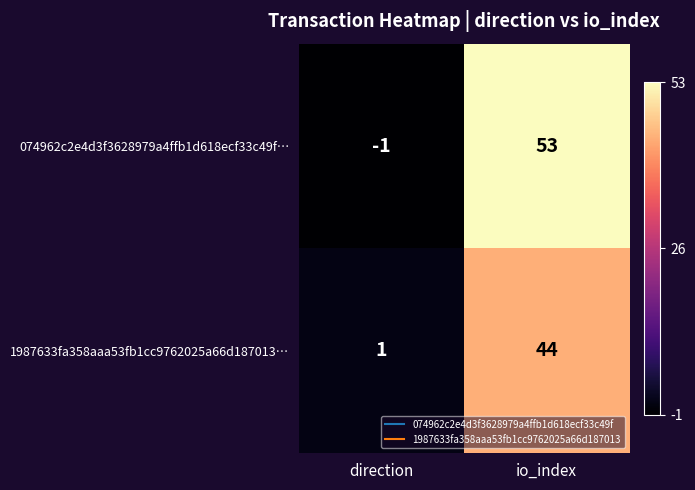

Rank the series at direction from highest to lowest value.

1987633fa358aaa53fb1cc9762025a66d187013…, 074962c2e4d3f3628979a4ffb1d618ecf33c49f…